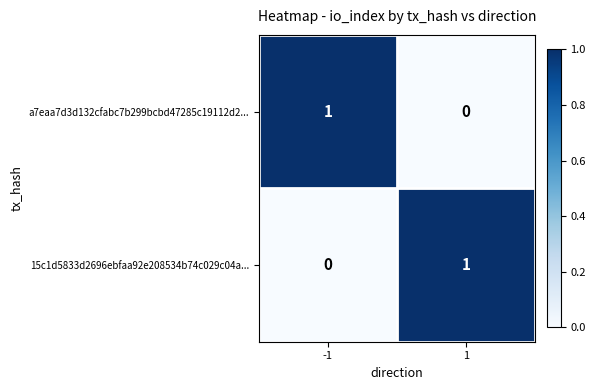

The 15c1d5833d2696ebfaa92e208534b74c029c04a... series shows 2 at 1. True or false?

False